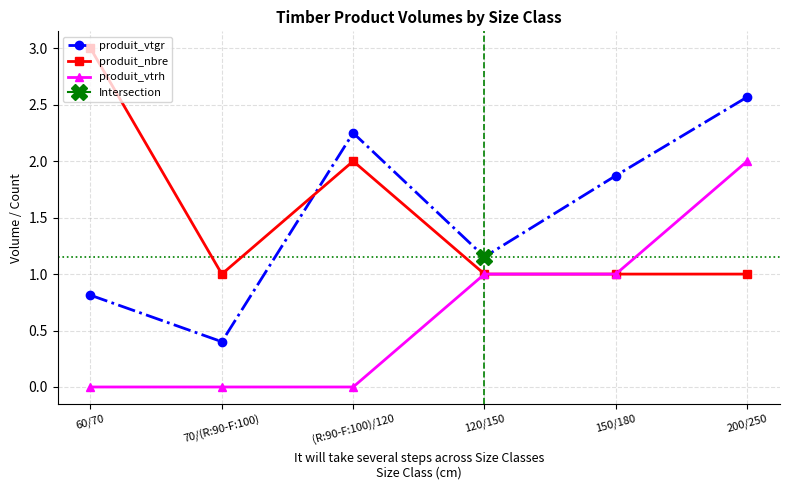

How many distinct data groups are displayed?

3